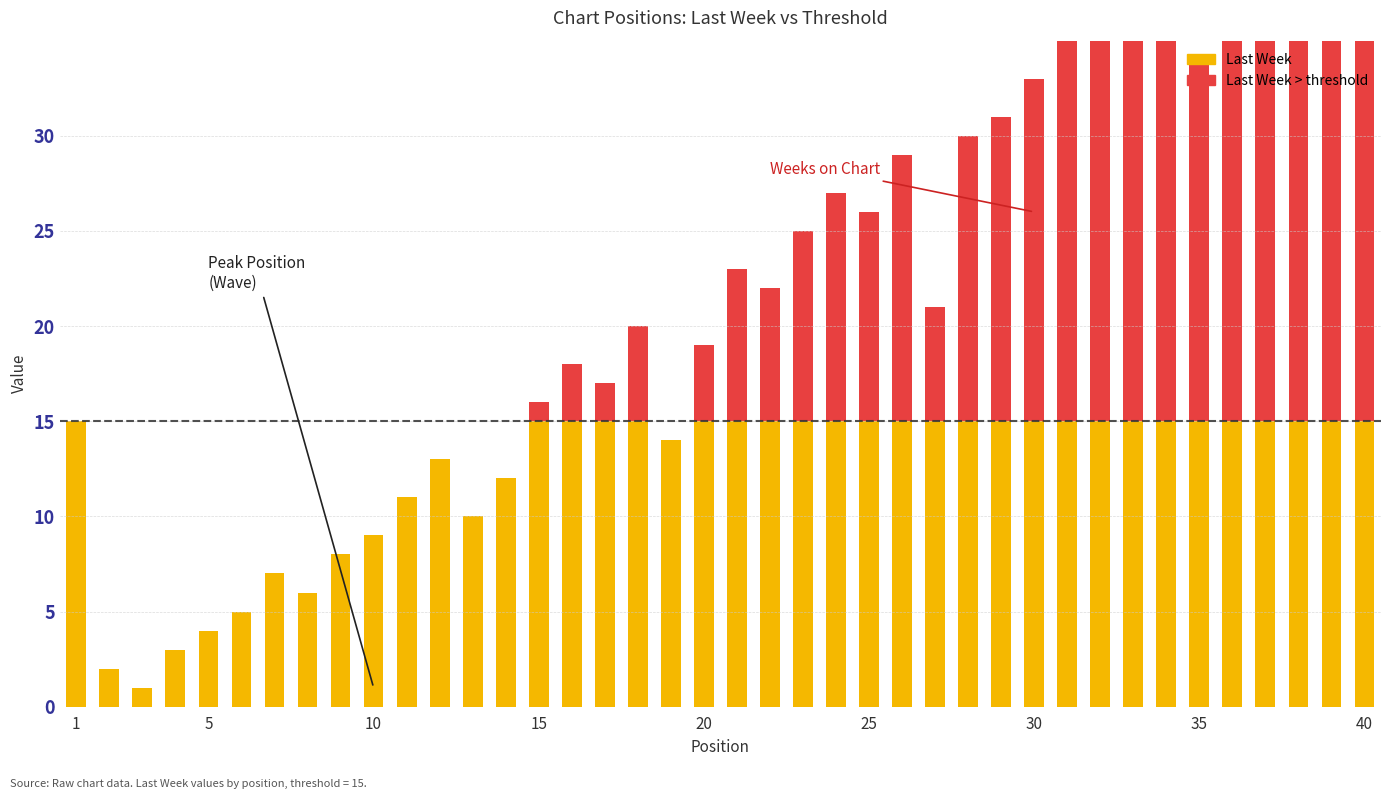

What is the smallest value displayed?

1